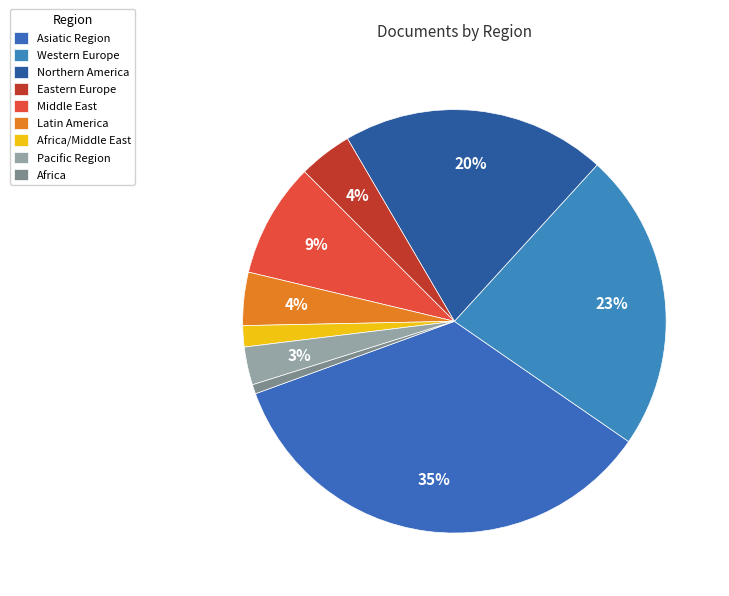

What percentage is the Eastern Europe slice, to the nearest percent?

4%